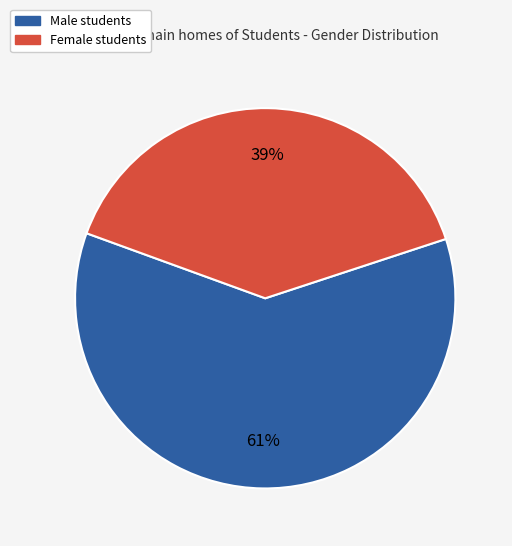

How many segments does this pie chart have?

2